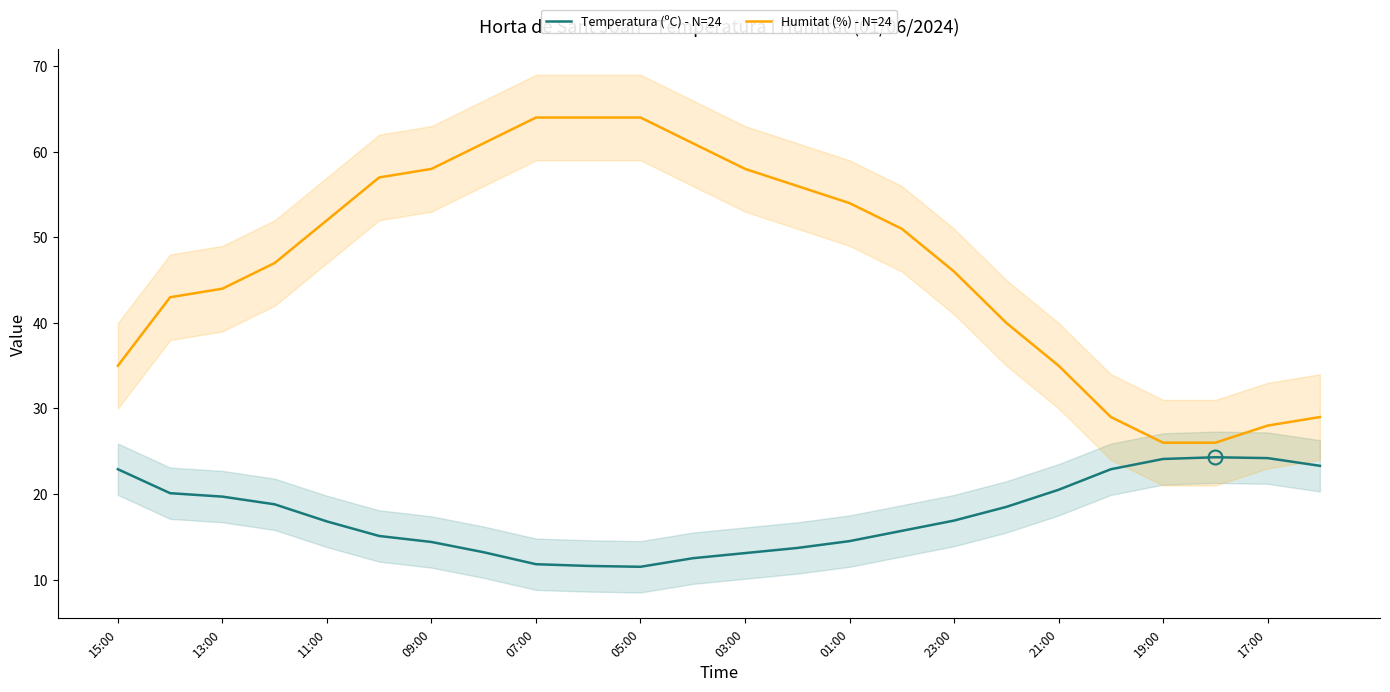

The value of Humitat (%) - N=24 at 09:00 is 27.5. True or false?

False